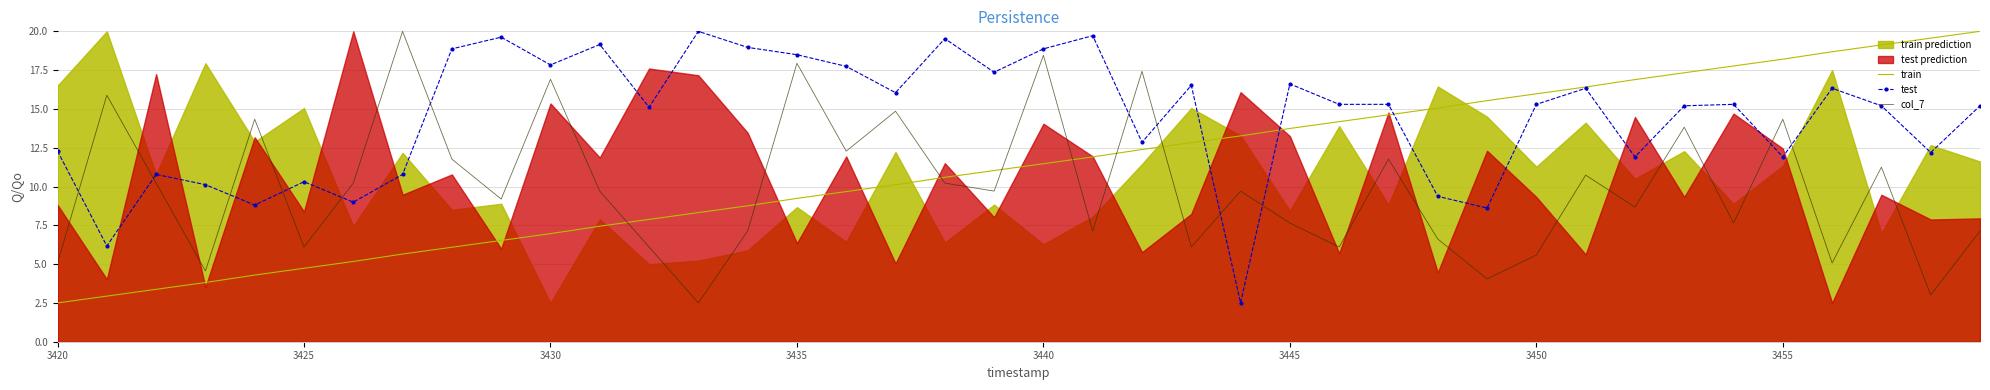

List the series in order of their overall mean, lowest first.

col_7, train, test